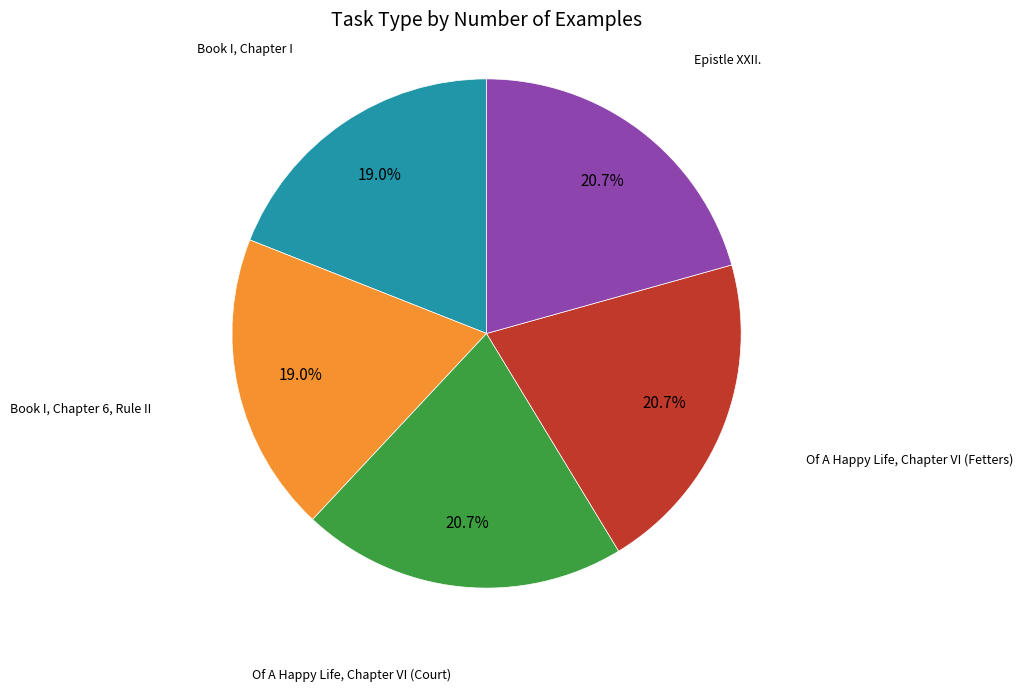

Approximately how many times larger is the value at Of A Happy Life, Chapter VI (Fetters) compared to Book I, Chapter I?

1.1